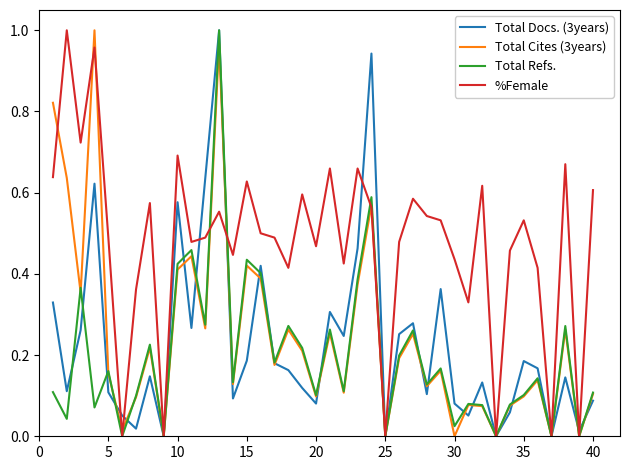

True or false: Total Cites (3years) and Total Refs. intersect in this chart.

True